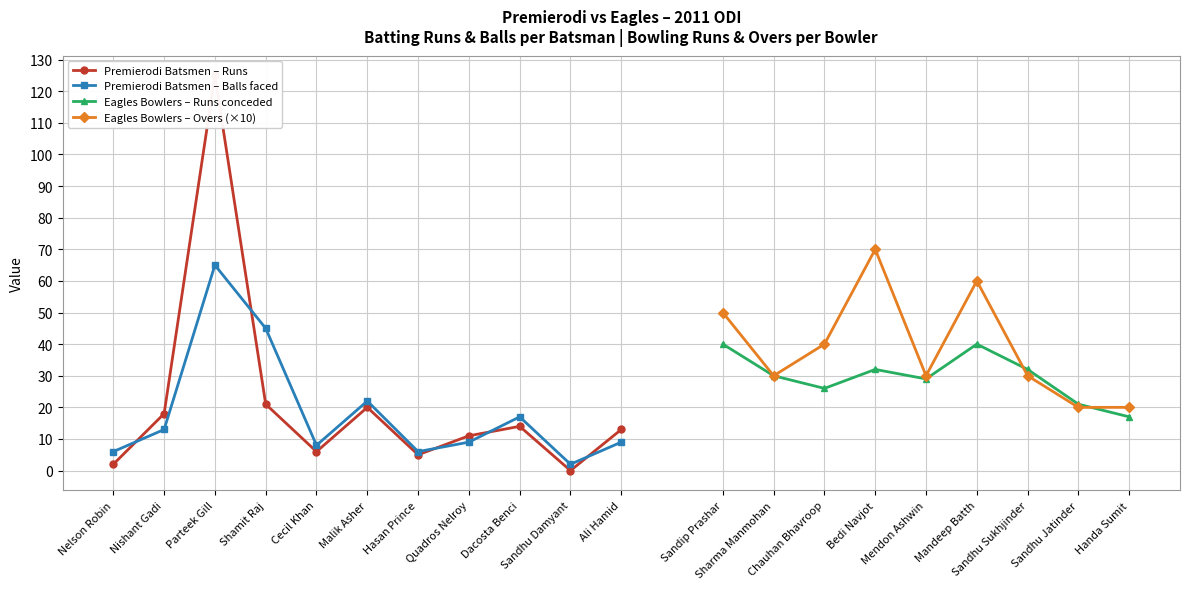

What is the difference between the Premierodi Batsmen - Runs values at Malik Asher and Nishant Gadi?

2